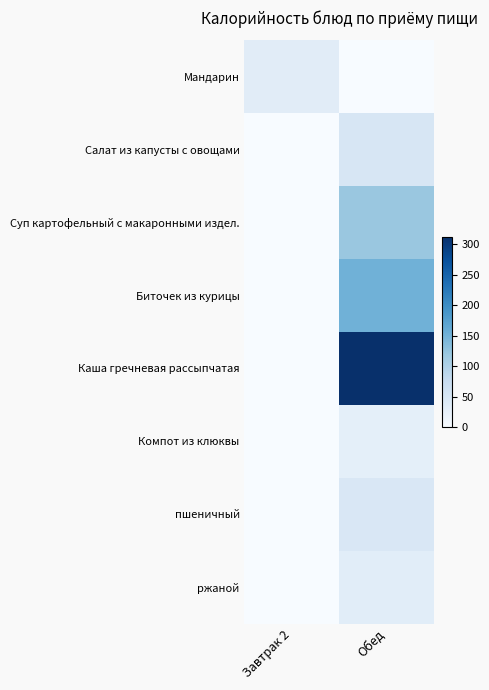

Which series changed the most between Завтрак 2 and Обед?

Каша гречневая рассыпчатая